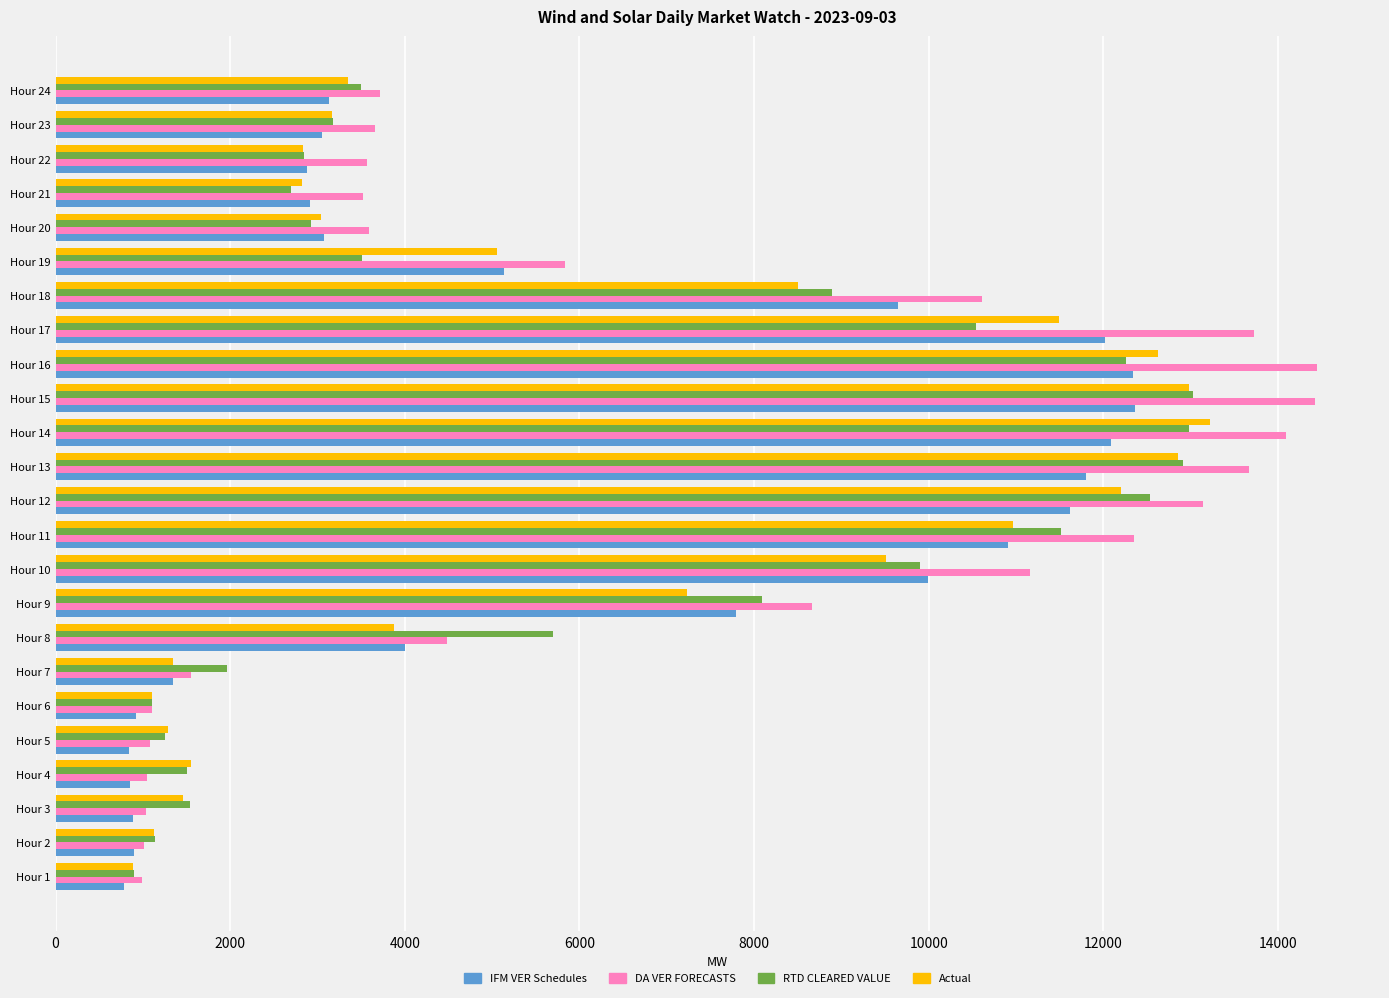

Where is RTD CLEARED VALUE nearest to the value 6962?

Hour 9